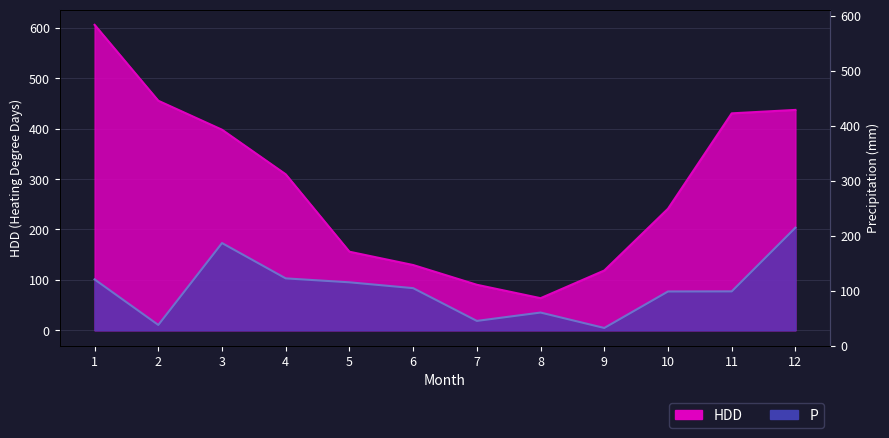

List the series in order of their overall mean, highest first.

HDD, P